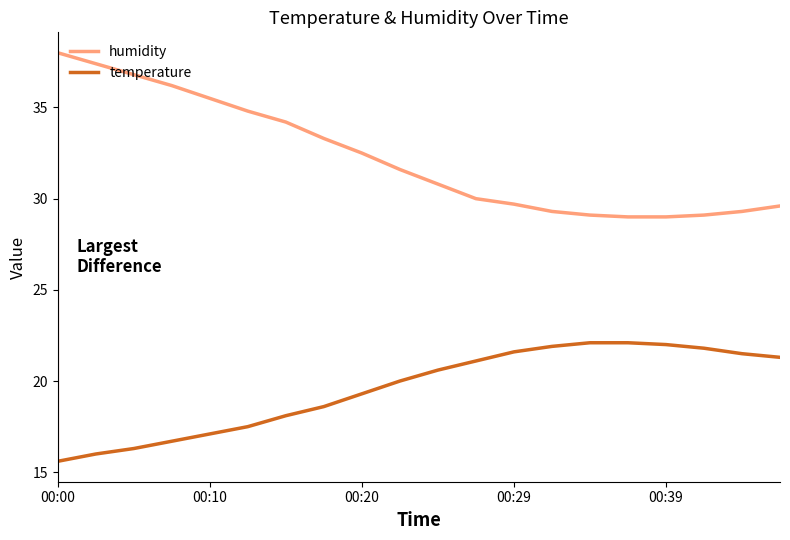

Does the chart display data point markers on the line(s)?

No